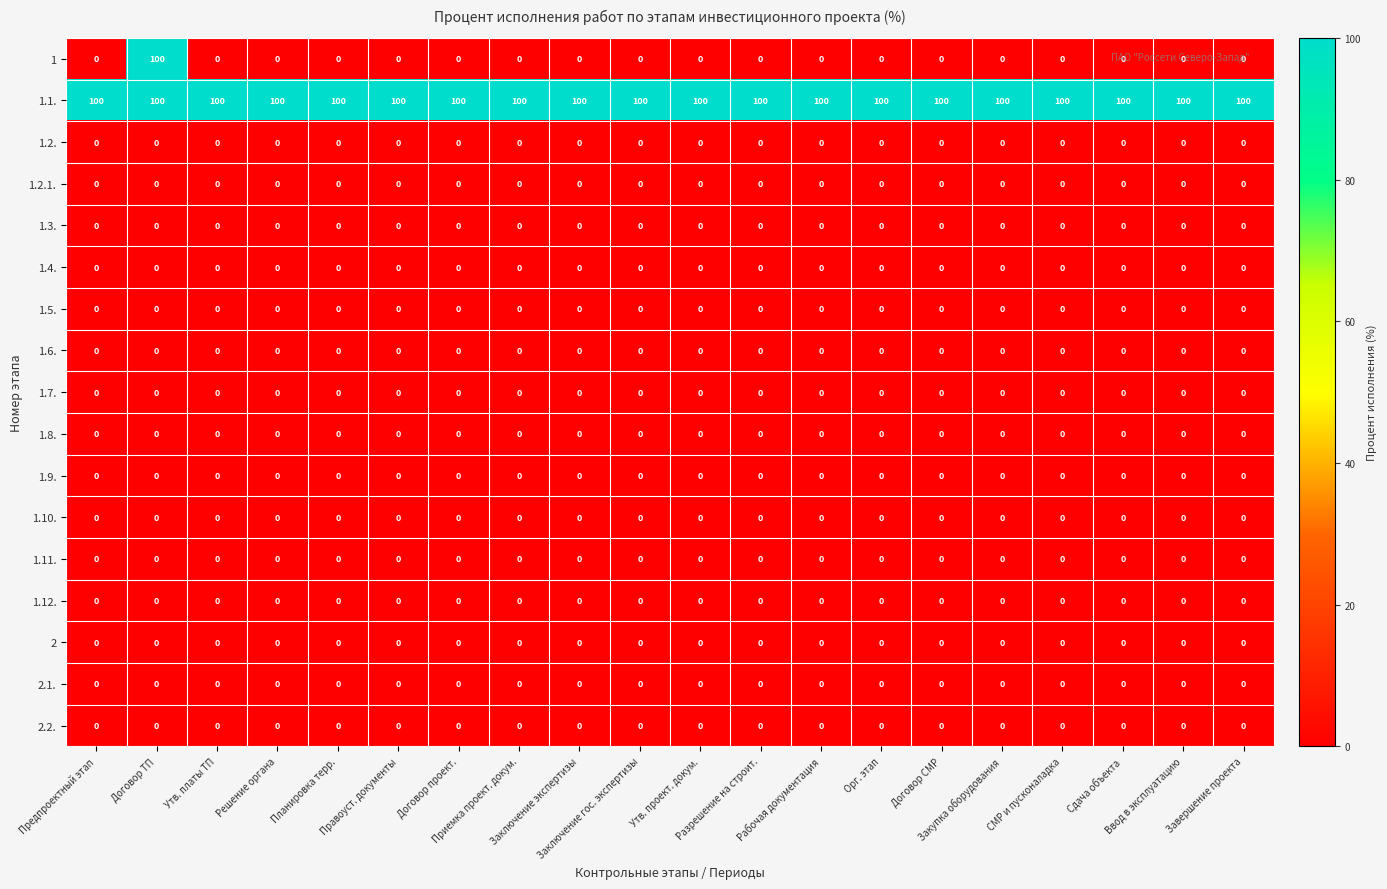

Which series has the largest total across all categories?

1.1.